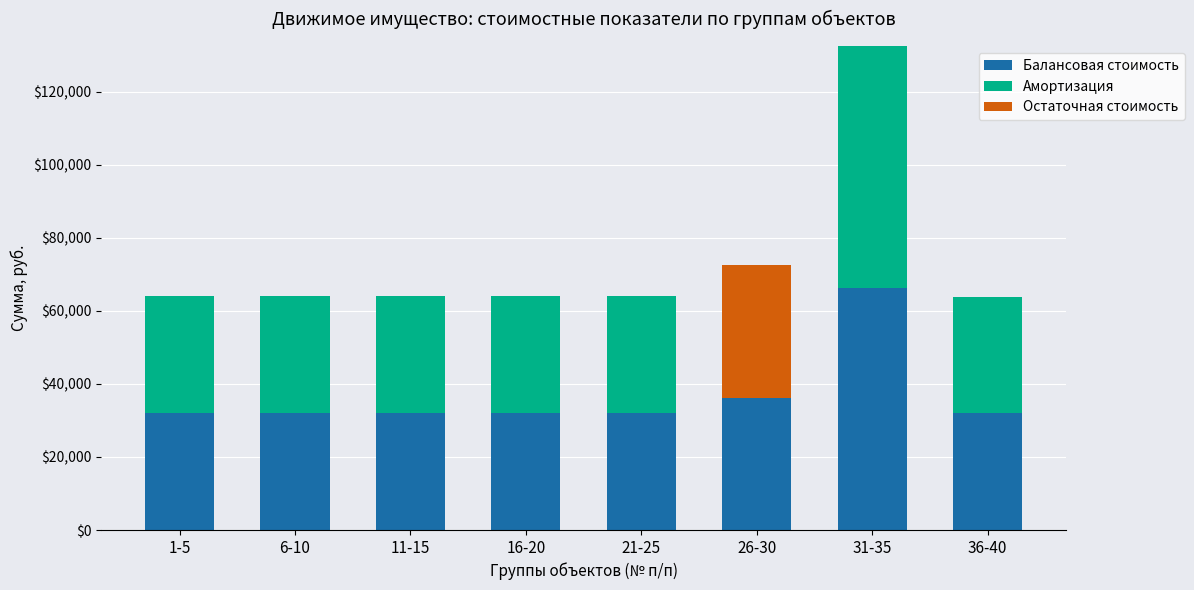

What is the highest value of the Балансовая стоимость series?

66240